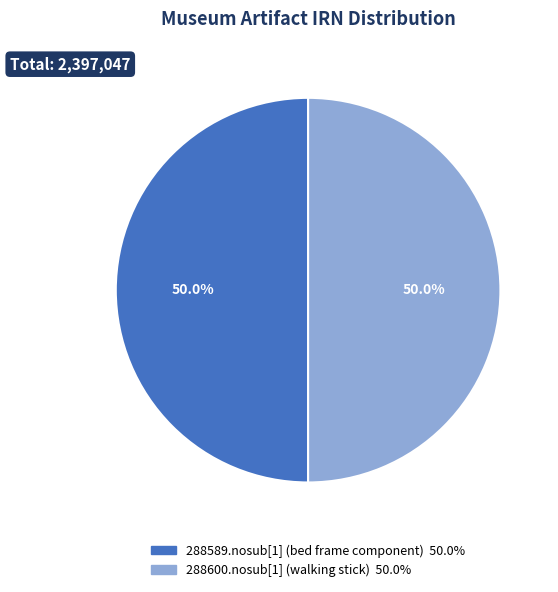

The 288589.nosub[1] (bed frame component) slice represents 56% of the pie. True or false?

False